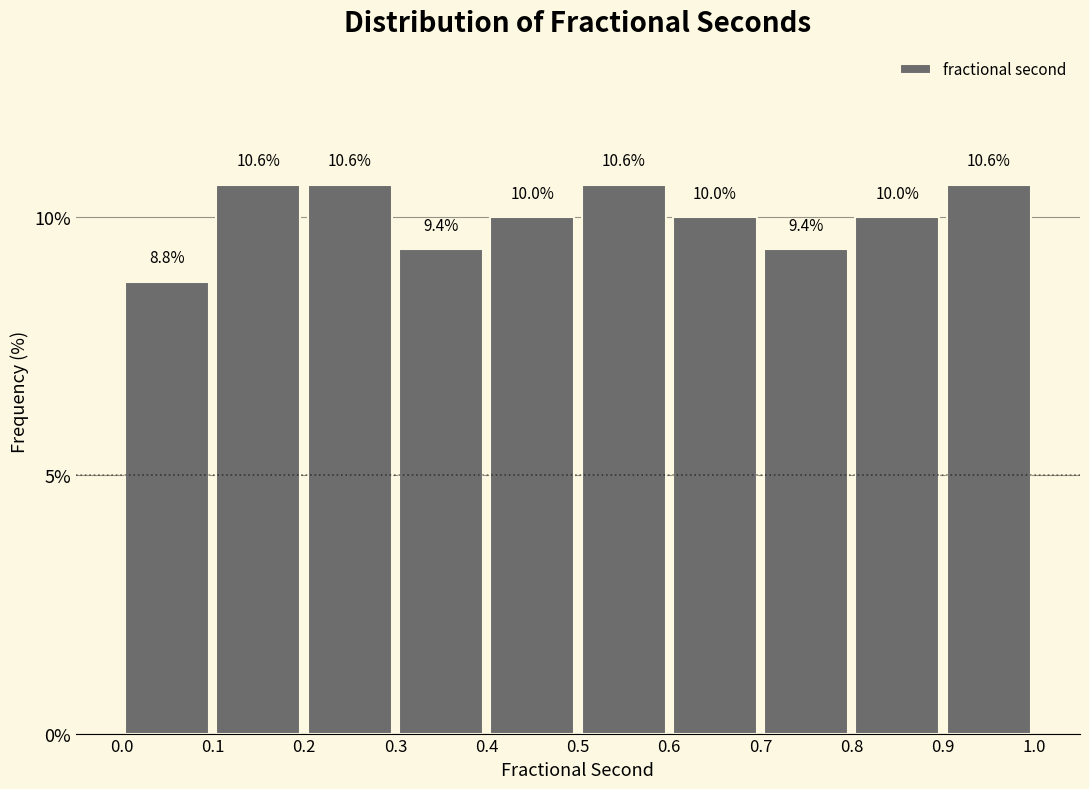

Reading left to right, transcribe this chart: for each bar, give the range it covers on the x-axis and its height.

0.0 to 0.1: 8.8
0.1 to 0.2: 10.6
0.2 to 0.3: 10.6
0.3 to 0.4: 9.4
0.4 to 0.5: 10.0
0.5 to 0.6: 10.6
0.6 to 0.7: 10.0
0.7 to 0.8: 9.4
0.8 to 0.9: 10.0
0.9 to 1.0: 10.6